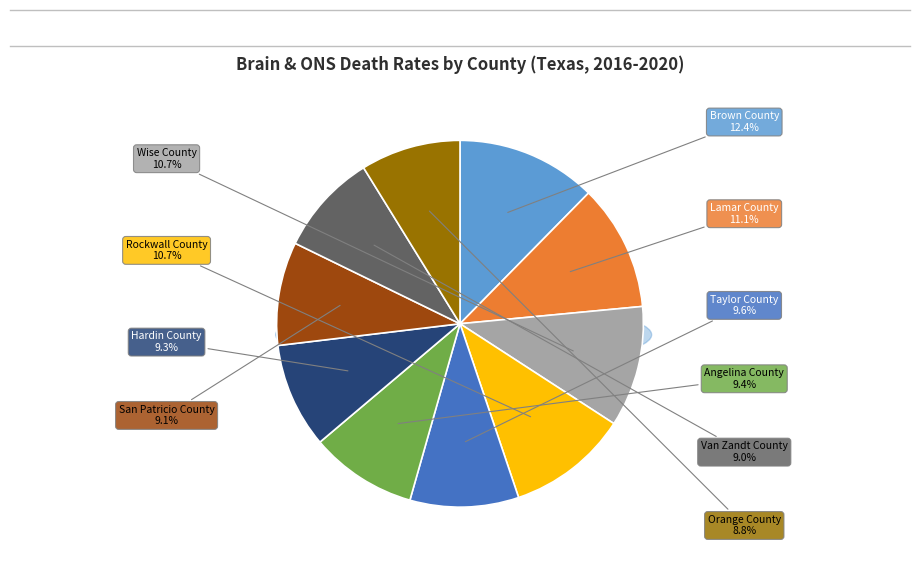

Between Rockwall County and Brown County, which is larger?

Brown County